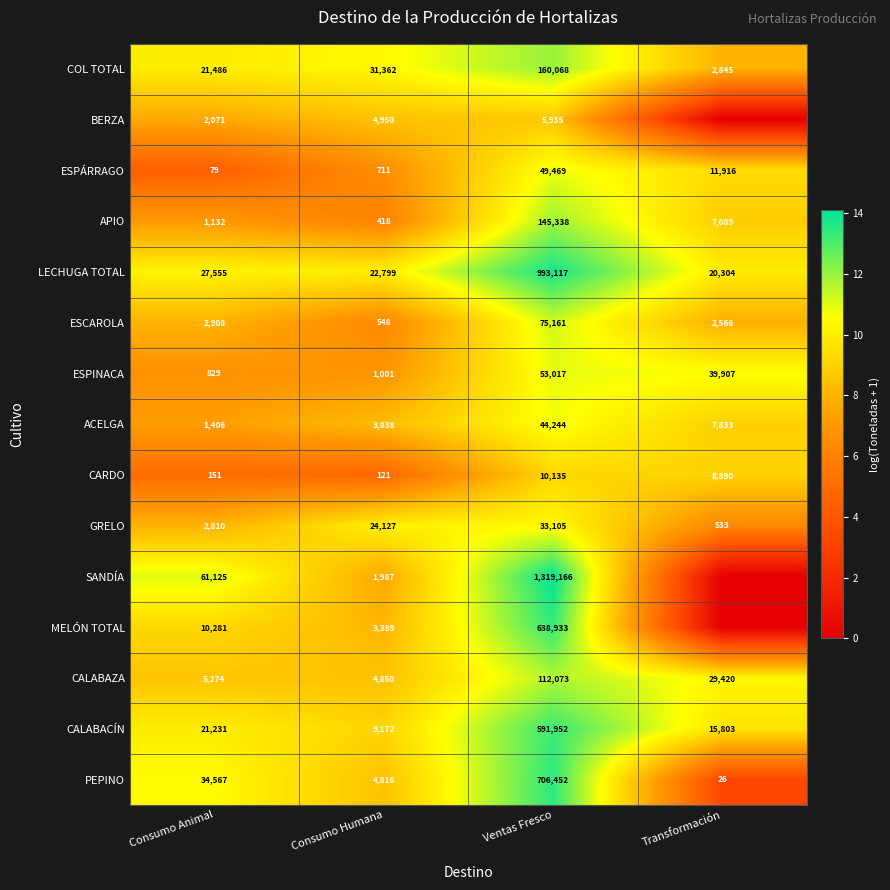

Is it true that BERZA equals 2071 at Consumo Animal?

True